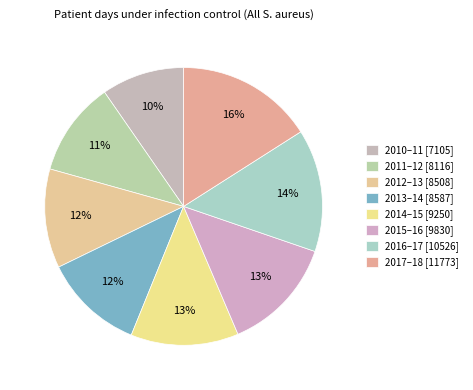

How many segments does this pie chart have?

8